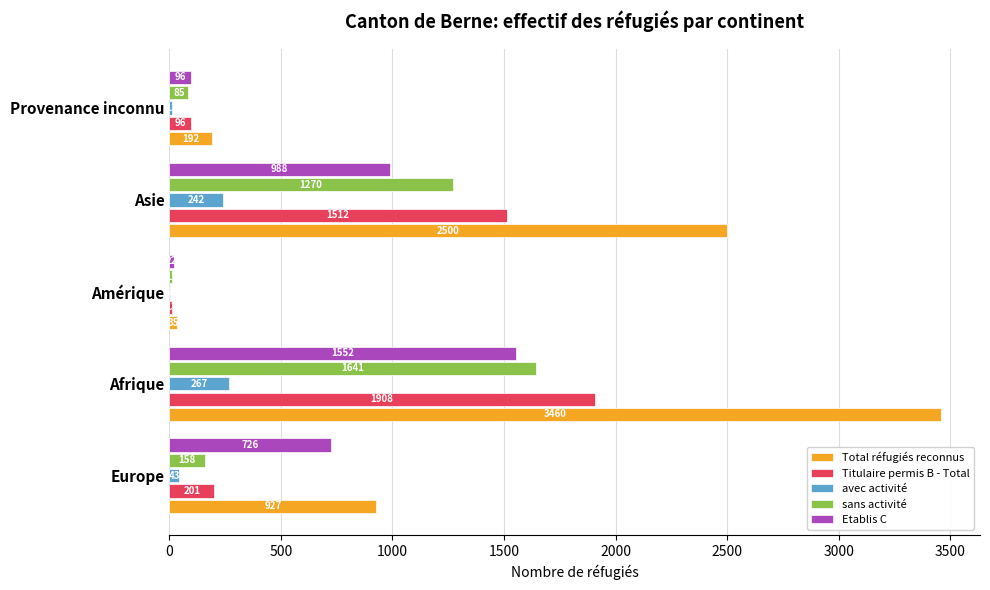

At which category is the sum across all series the highest?

Afrique